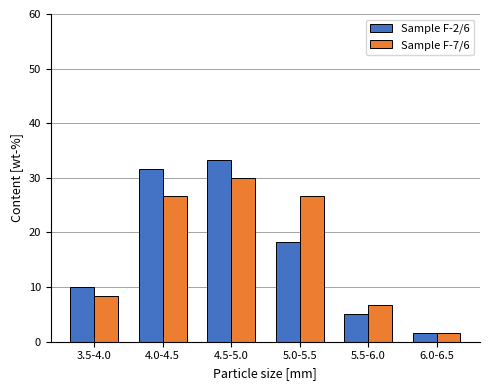

Reading left to right, list all the values displayed in this chart.

Sample F-2/6: 10.0	31.7	33.3	18.3	5.0	1.7
Sample F-7/6: 8.3	26.7	30.0	26.7	6.7	1.7